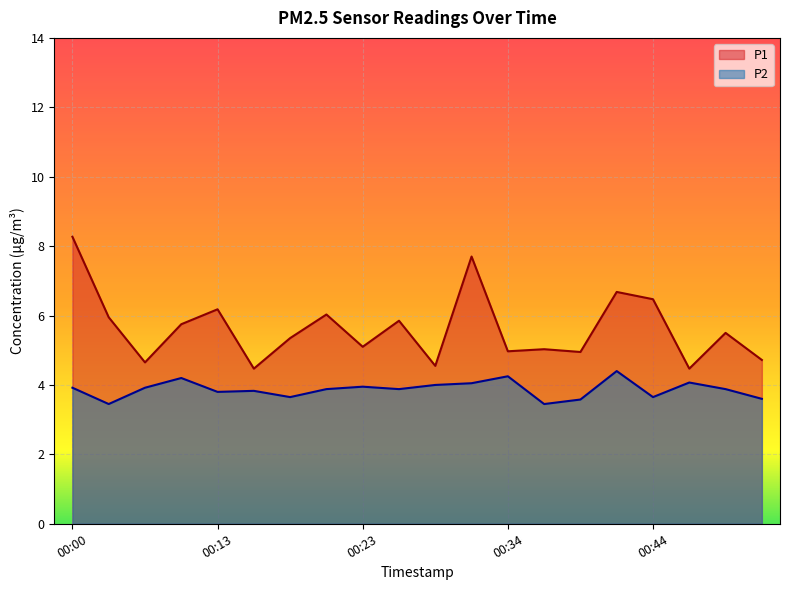

Rank the categories by P1 value from highest to lowest.

00:00, 00:31, 00:42, 00:44, 00:13, 00:21, 00:05, 00:26, 00:10, 00:49, 00:18, 00:23, 00:36, 00:34, 00:39, 00:52, 00:08, 00:29, 00:15, 00:47